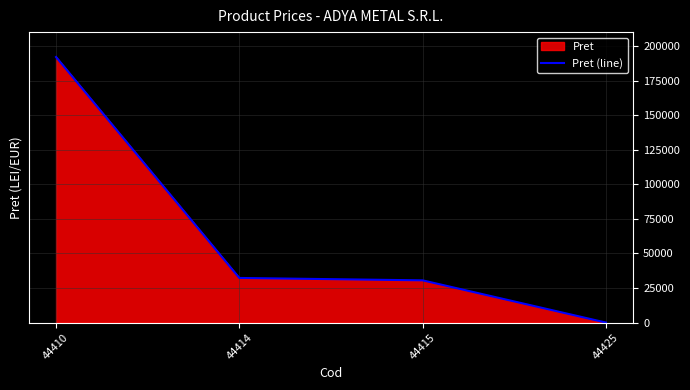

Rank the categories by value from highest to lowest.

44410, 44414, 44415, 44425